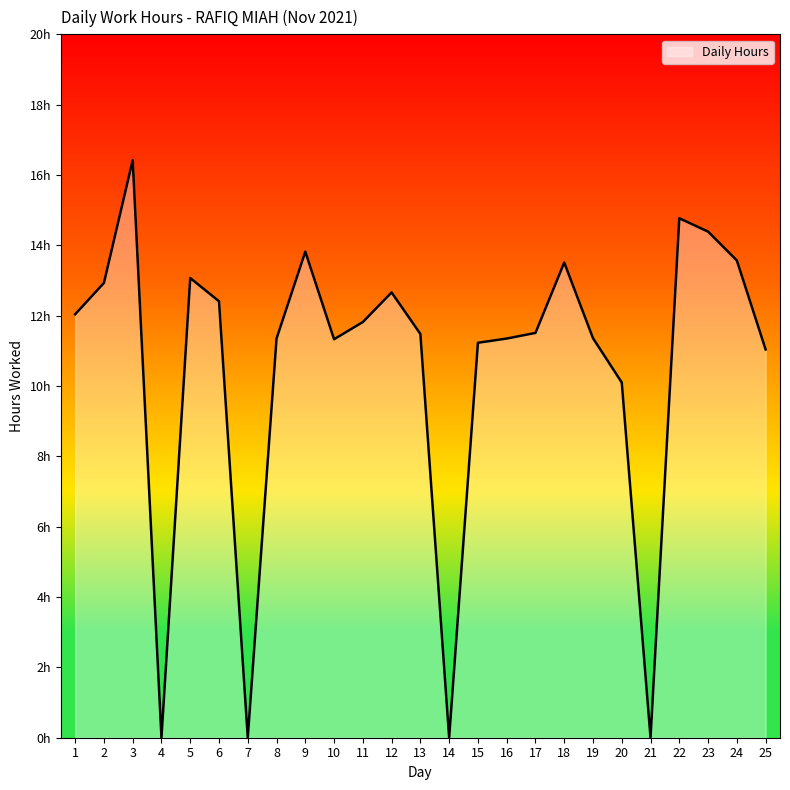

True or false: there are more than 2 points higher than both neighbors.

True